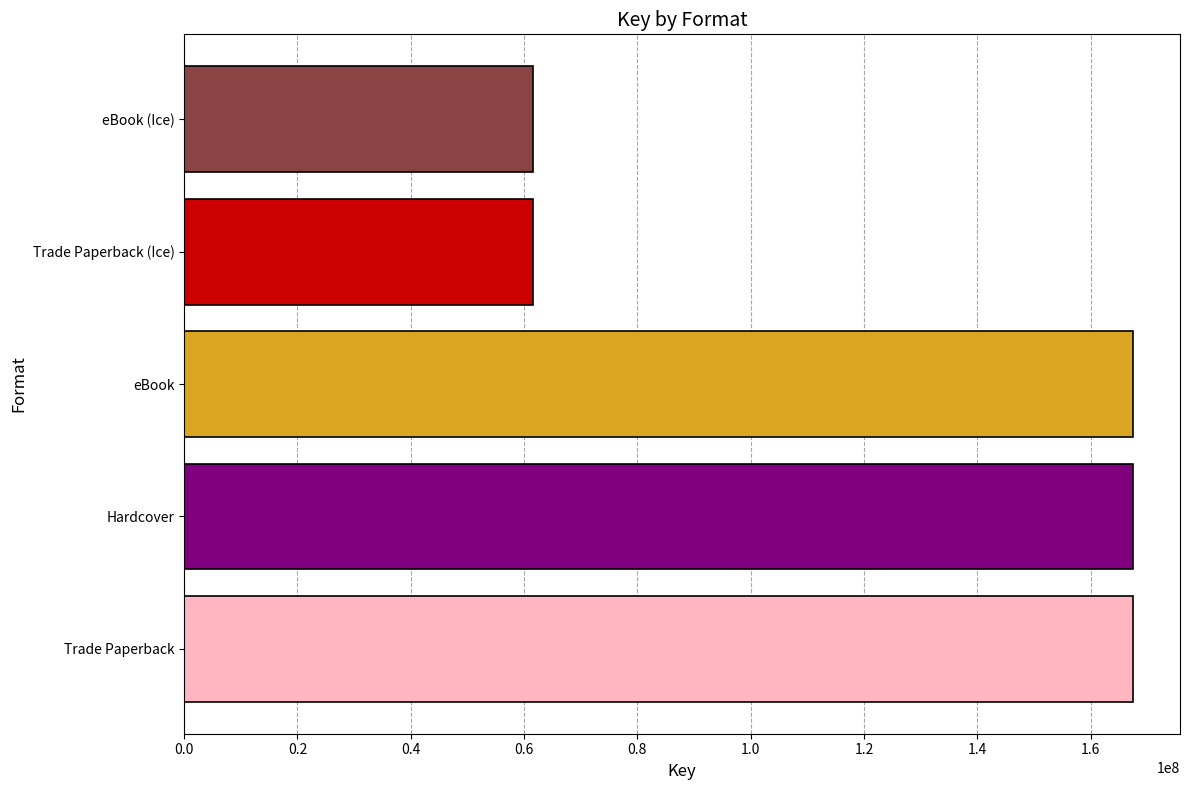

What is the sum of all values?

625524548